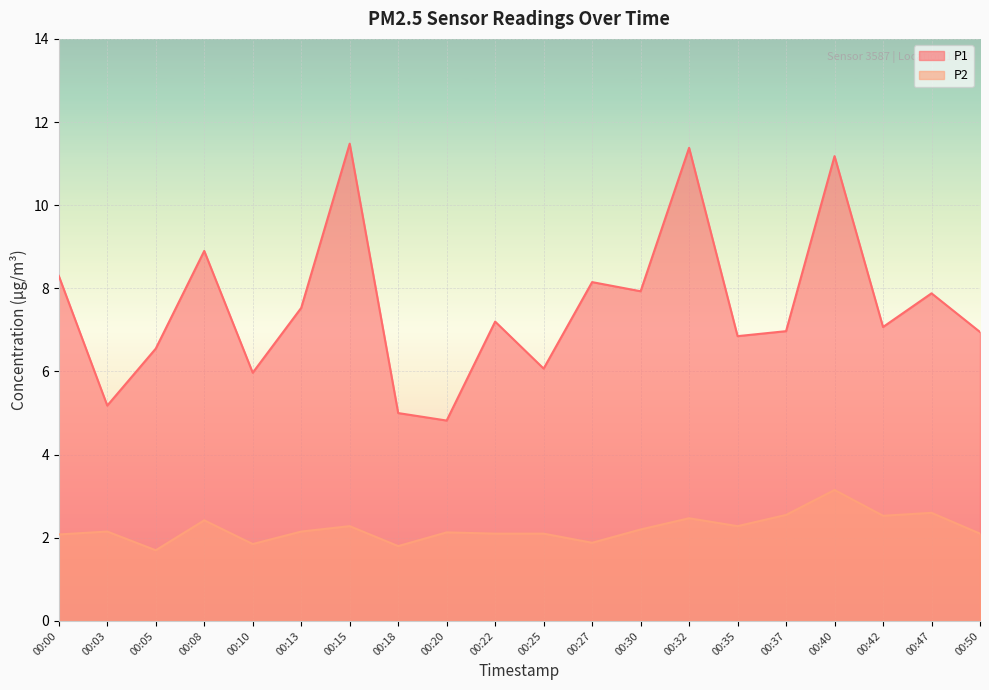

At how many categories does at least one series exceed 3?

20